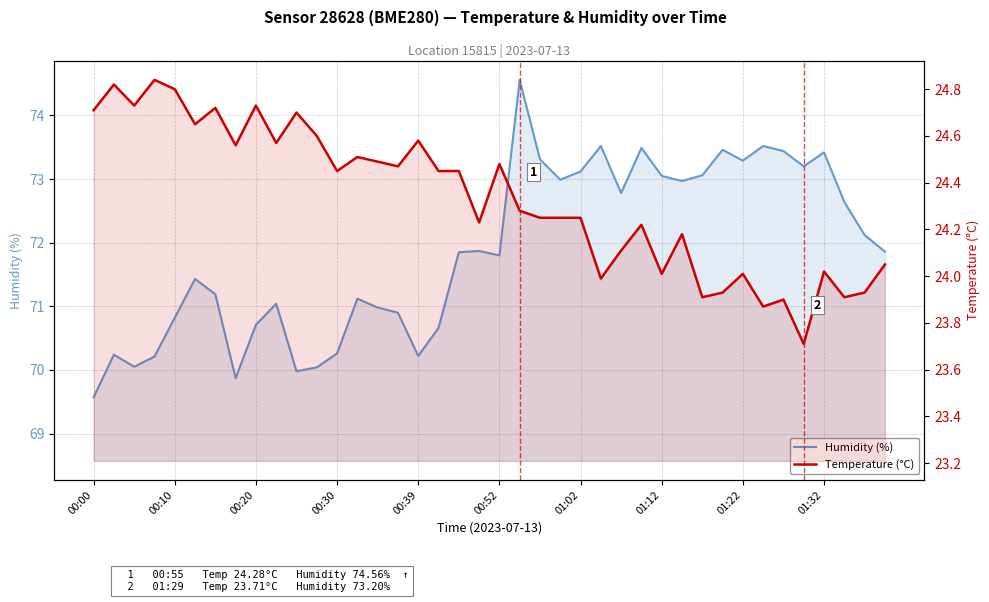

Which category has the lowest value in the humidity series?

00:00